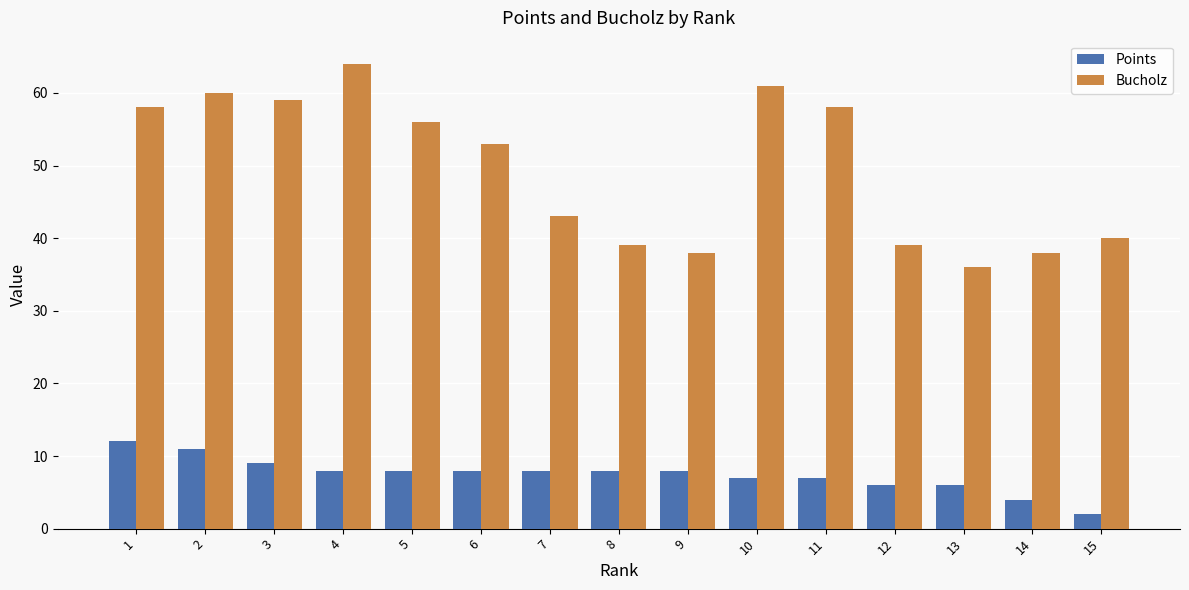

What are all the series names shown in the legend?

Points, Bucholz